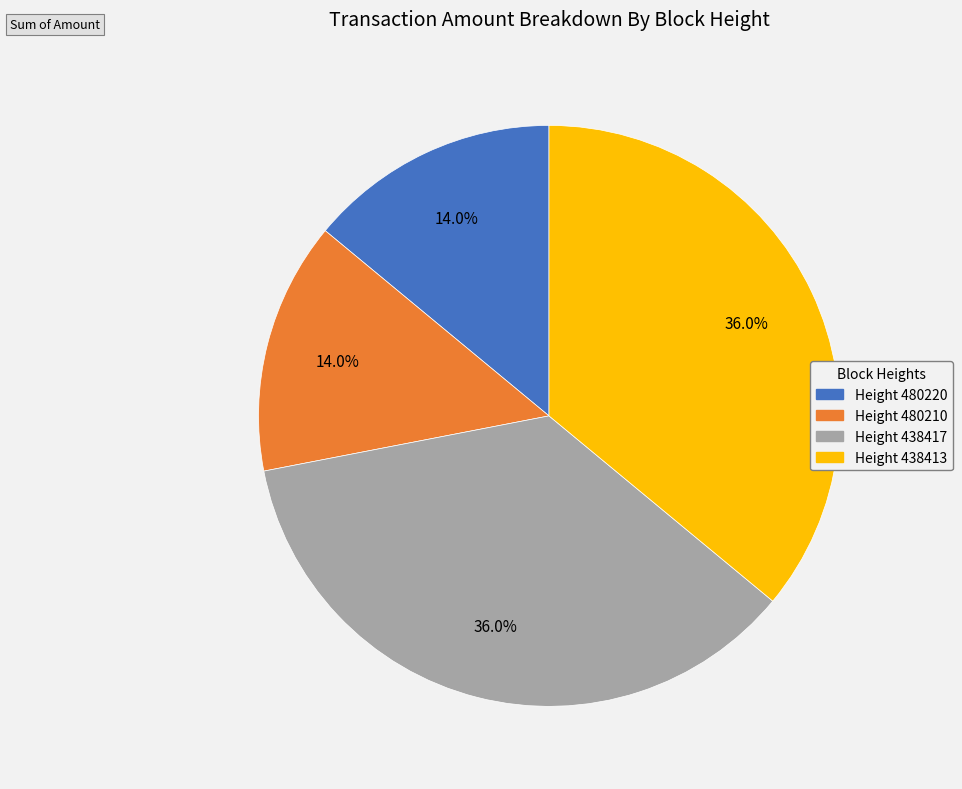

To the nearest percent, what is the difference between the largest and smallest slice percentages?

22%